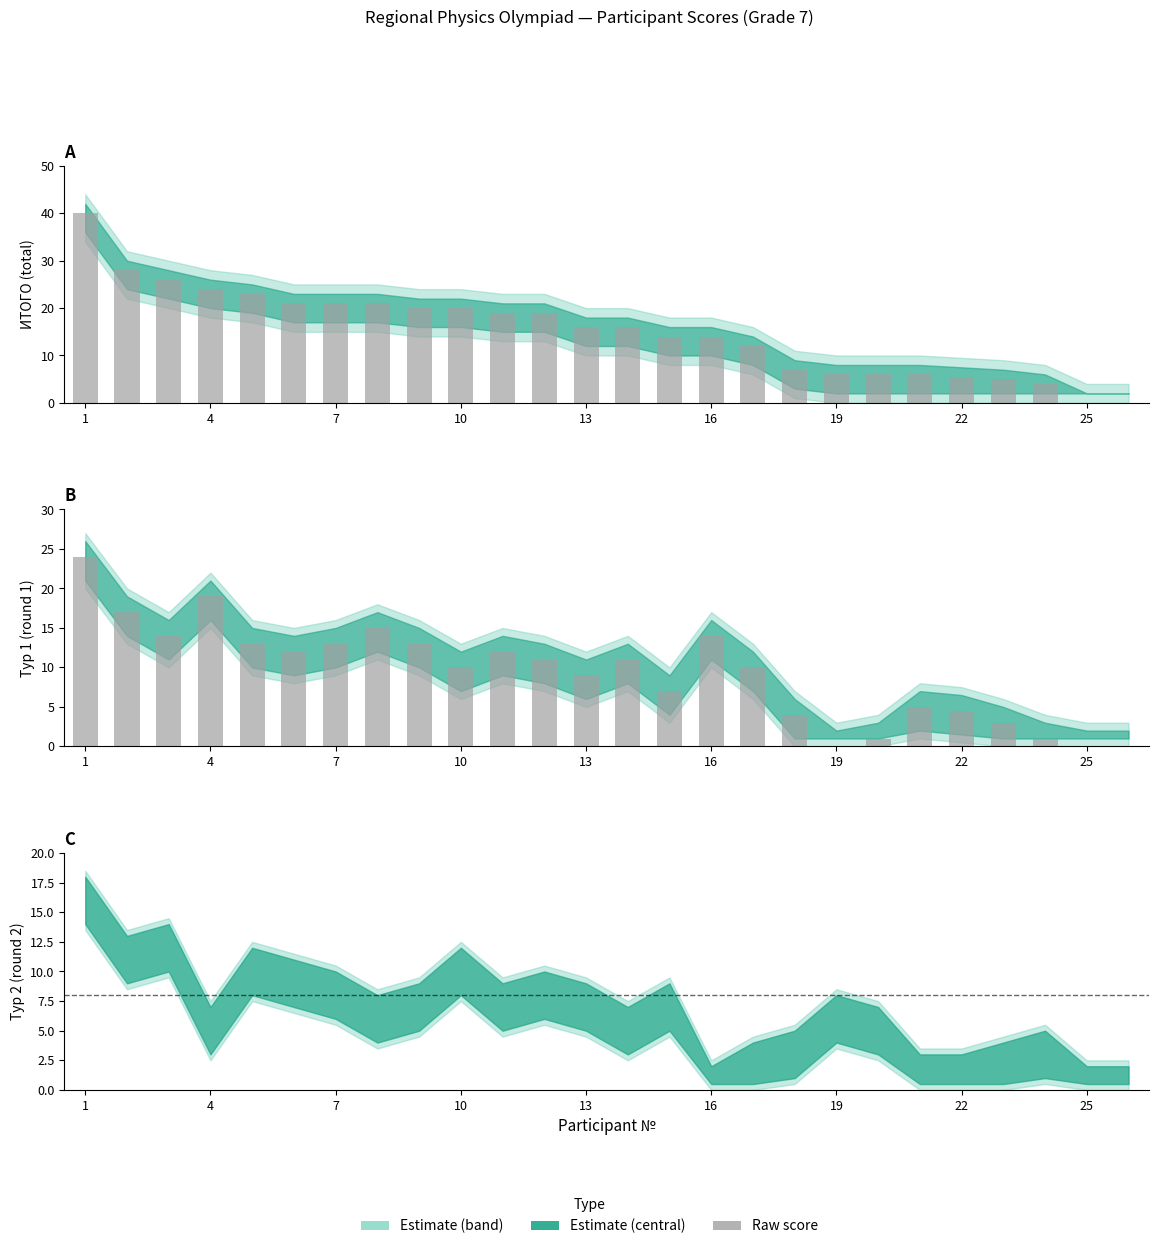

At which label does ИТОГО reach its peak?

1